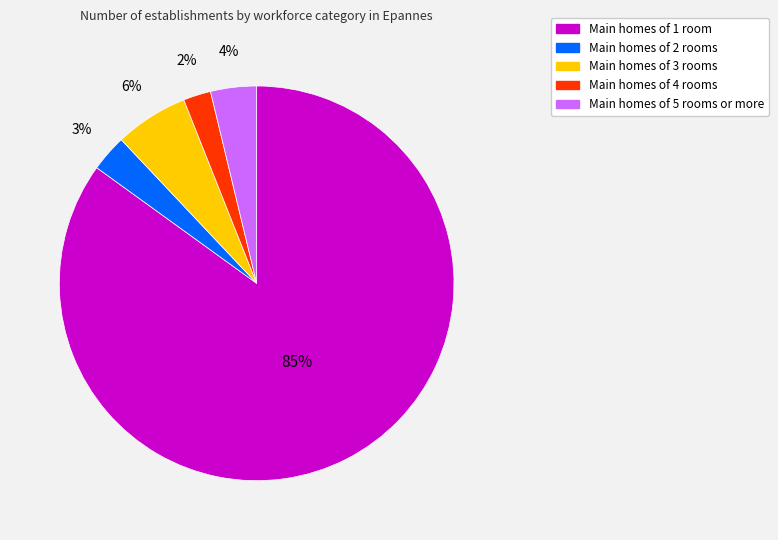

Is there a majority slice in this chart?

Yes